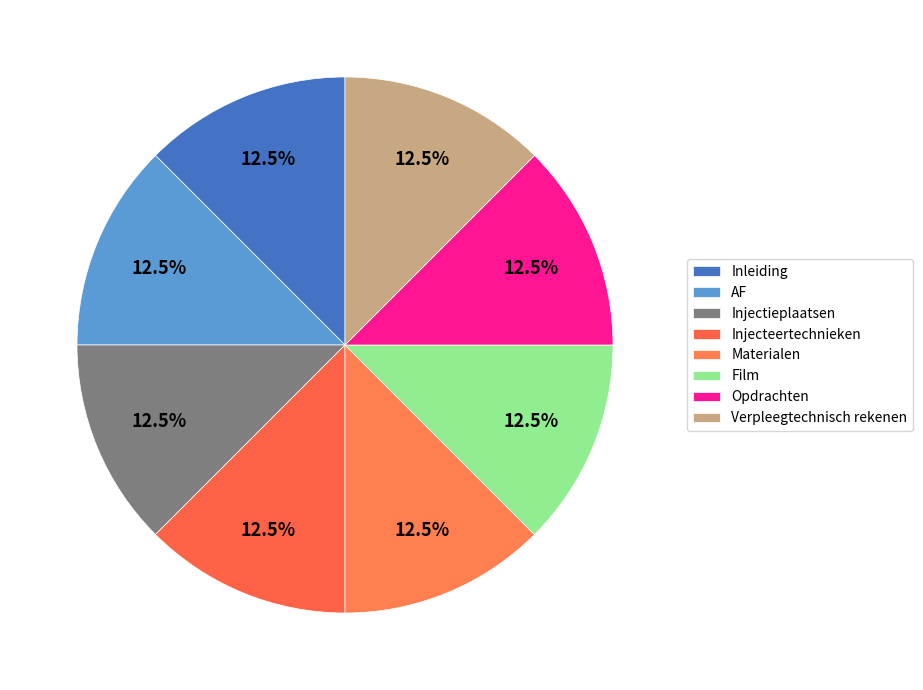

To the nearest percent, what percentage of the pie is Film?

13%